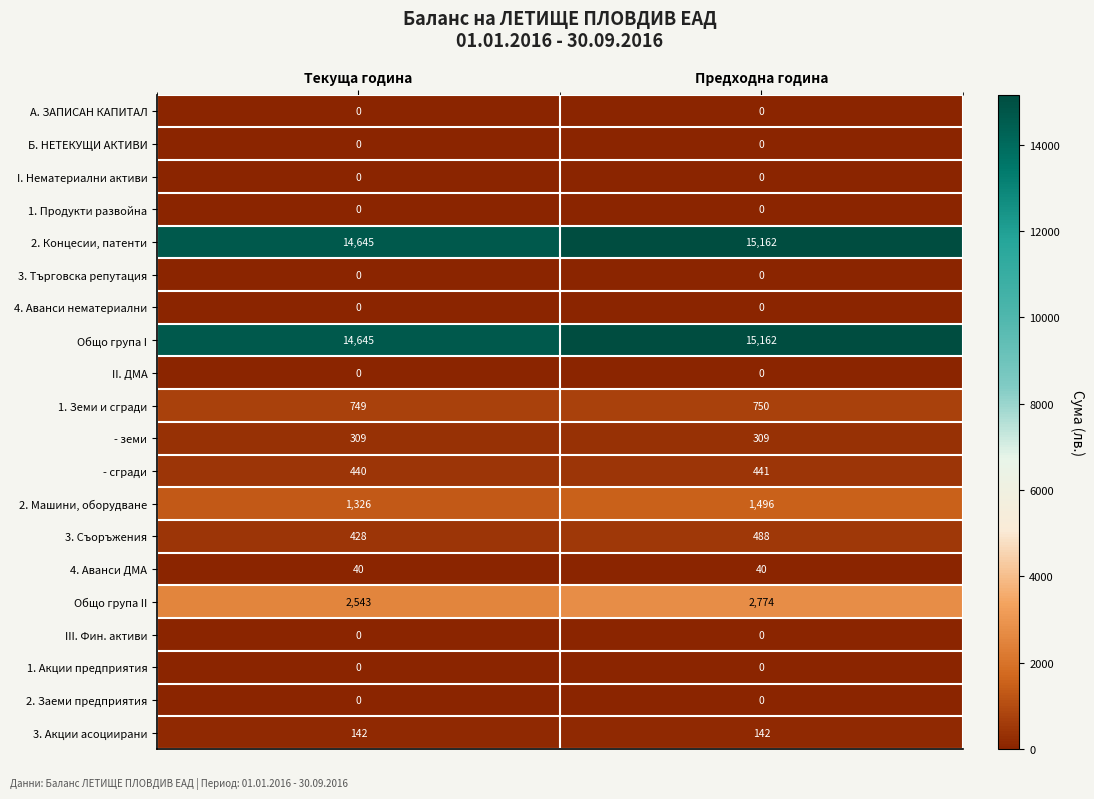

What is the spread (max minus min) of values at Текуща година?

14645